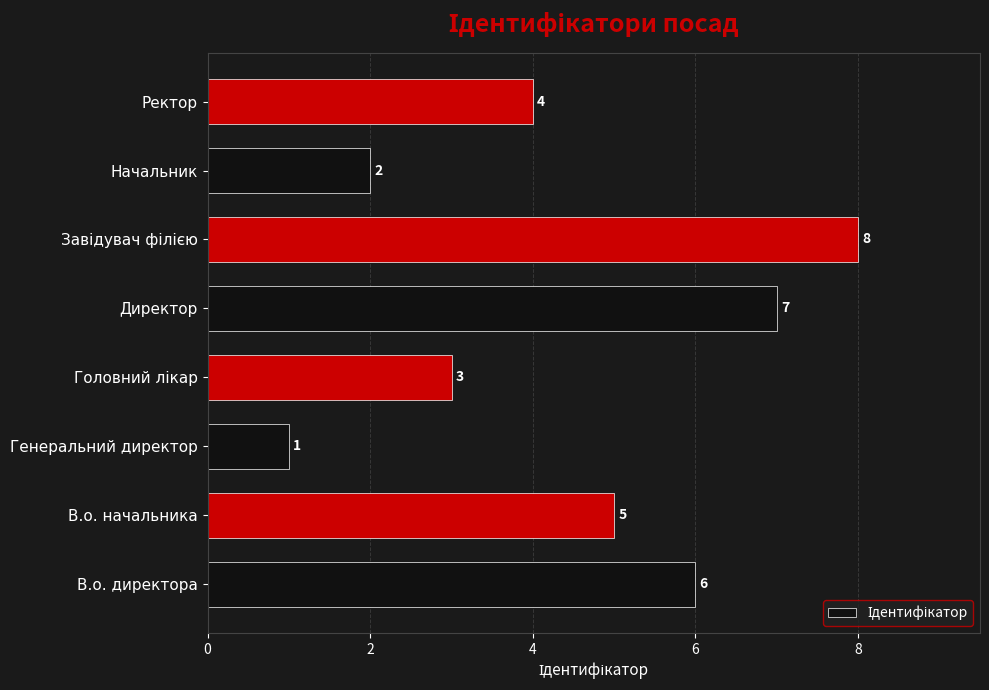

Reading top to bottom, transcribe all the data shown in this chart.

4	2	8	7	3	1	5	6